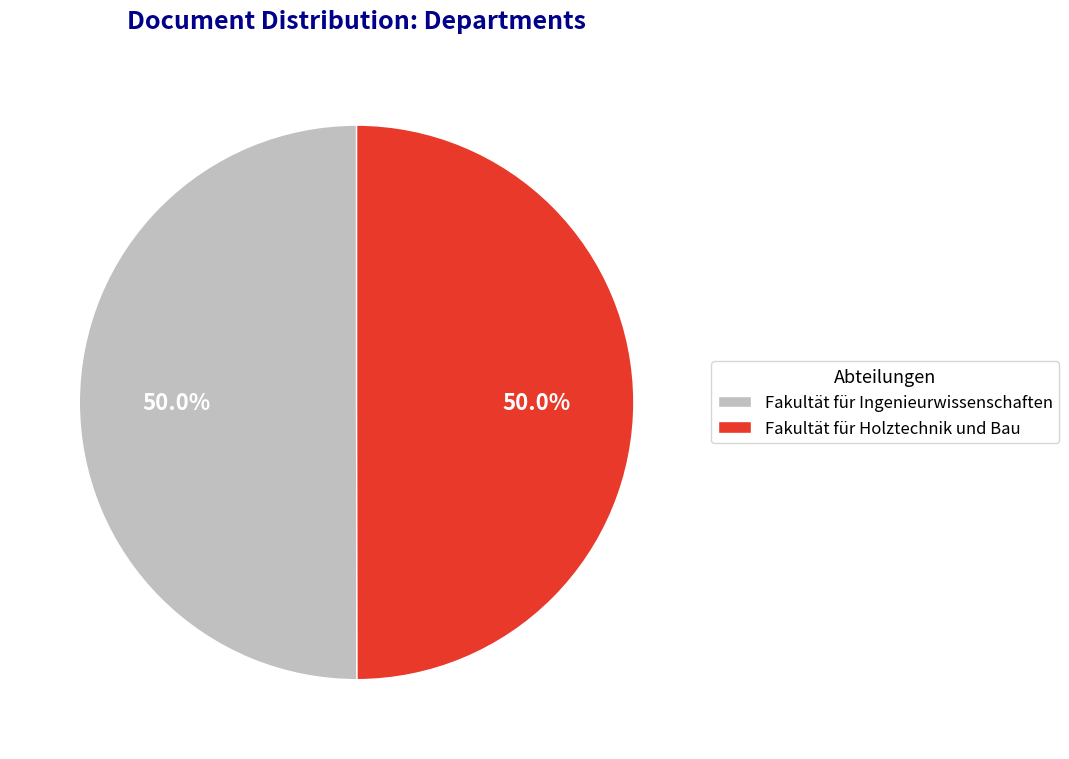

To the nearest percent, what percentage of the pie is Fakultät für Ingenieurwissenschaften?

50%